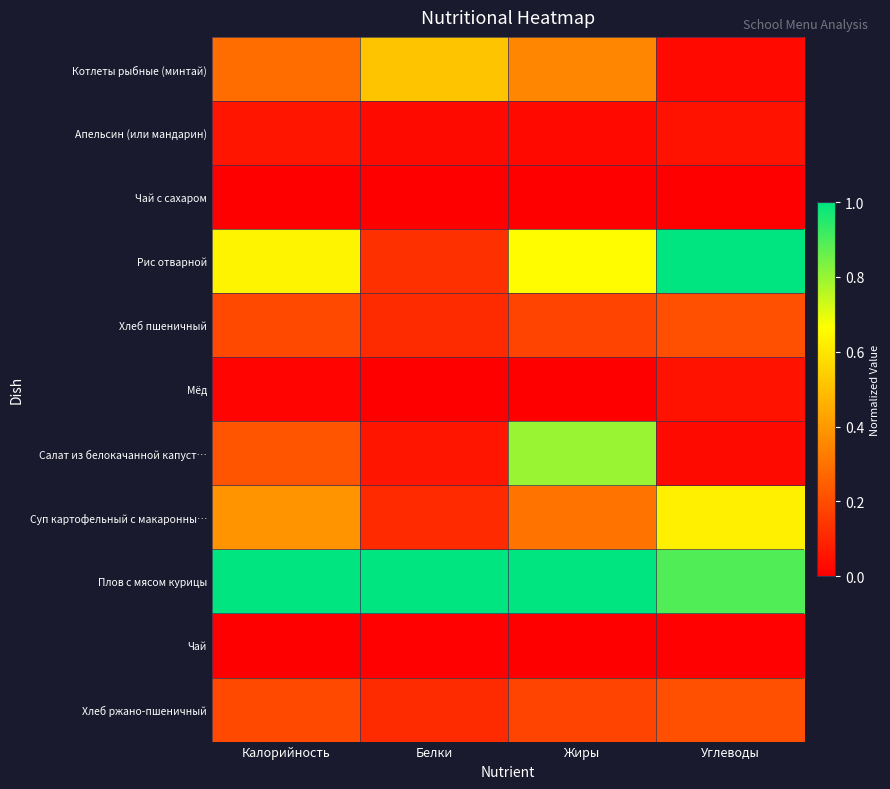

At Углеводы, list the series in order from largest to smallest.

Рис отварной, Плов с мясом курицы, Суп картофельный с макаронны…, Хлеб пшеничный, Хлеб ржано-пшеничный, Апельсин (или мандарин), Мёд, Салат из белокачанной капуст…, Котлеты рыбные (минтай), Чай, Чай с сахаром